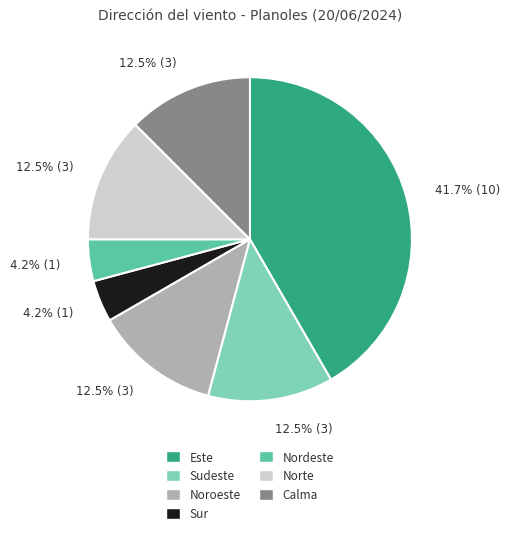

What percentage is NOT represented by Este?

58.3%